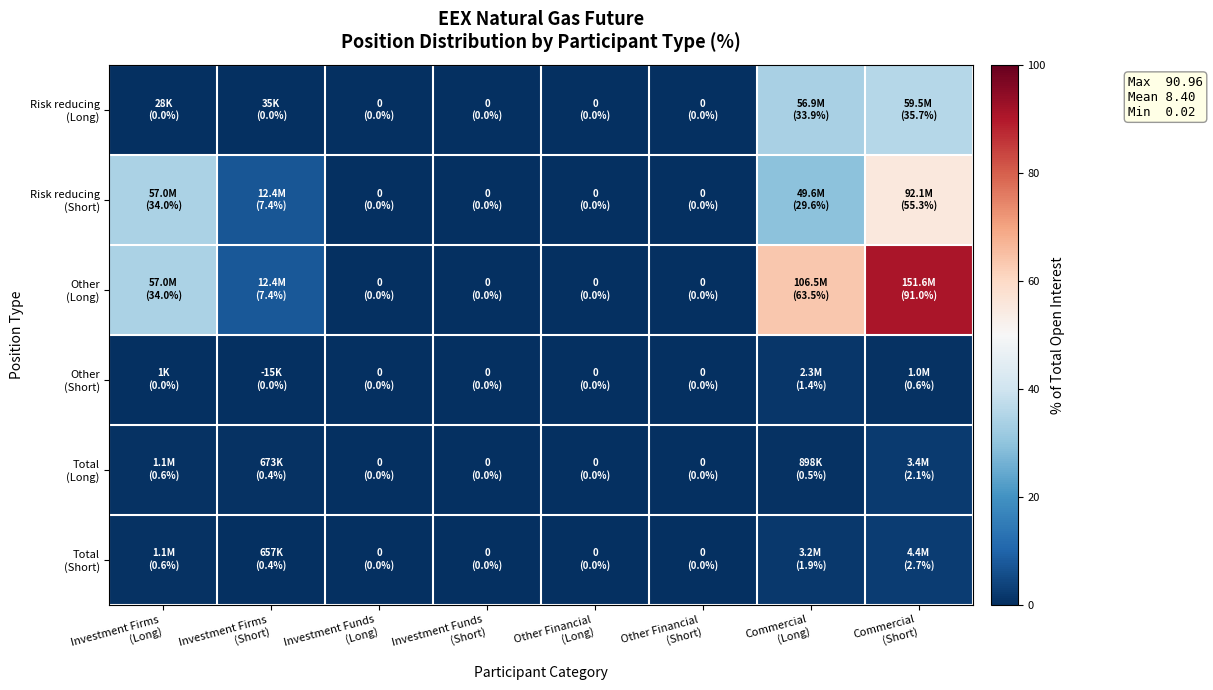

How many categories are shown in the chart?

8